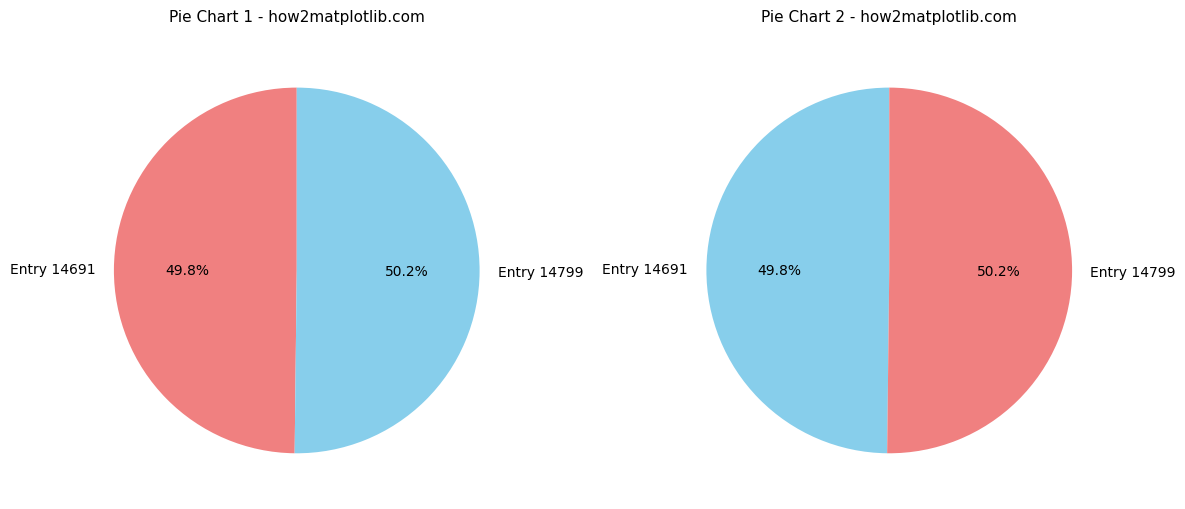

How much of the chart is everything except Entry 14691?

50.2%